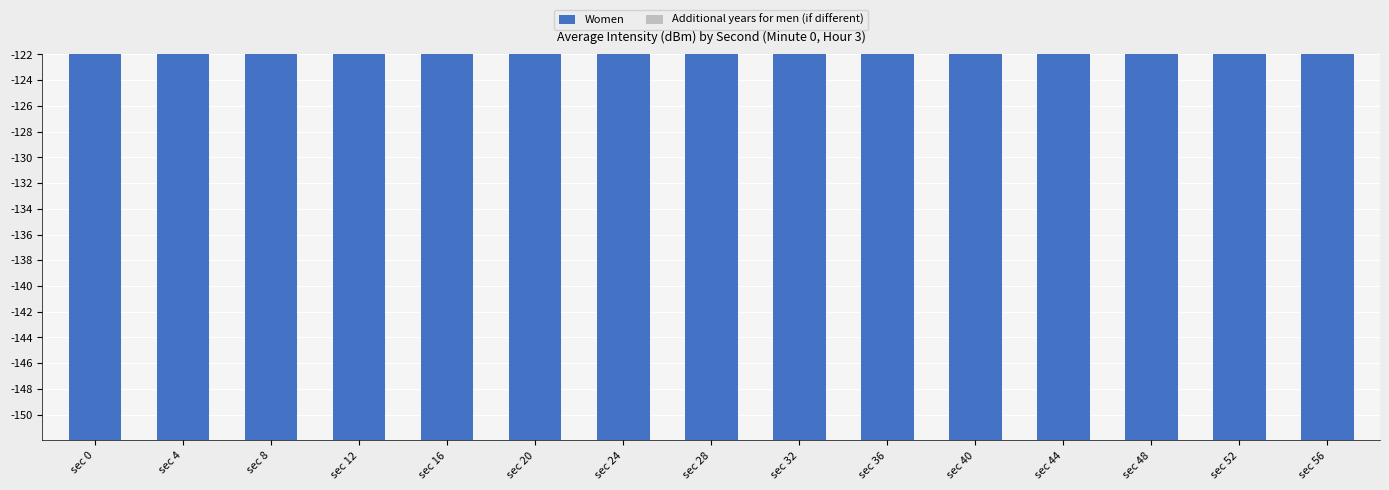

What is the sum of all Additional years for men (if different) values?

6.3